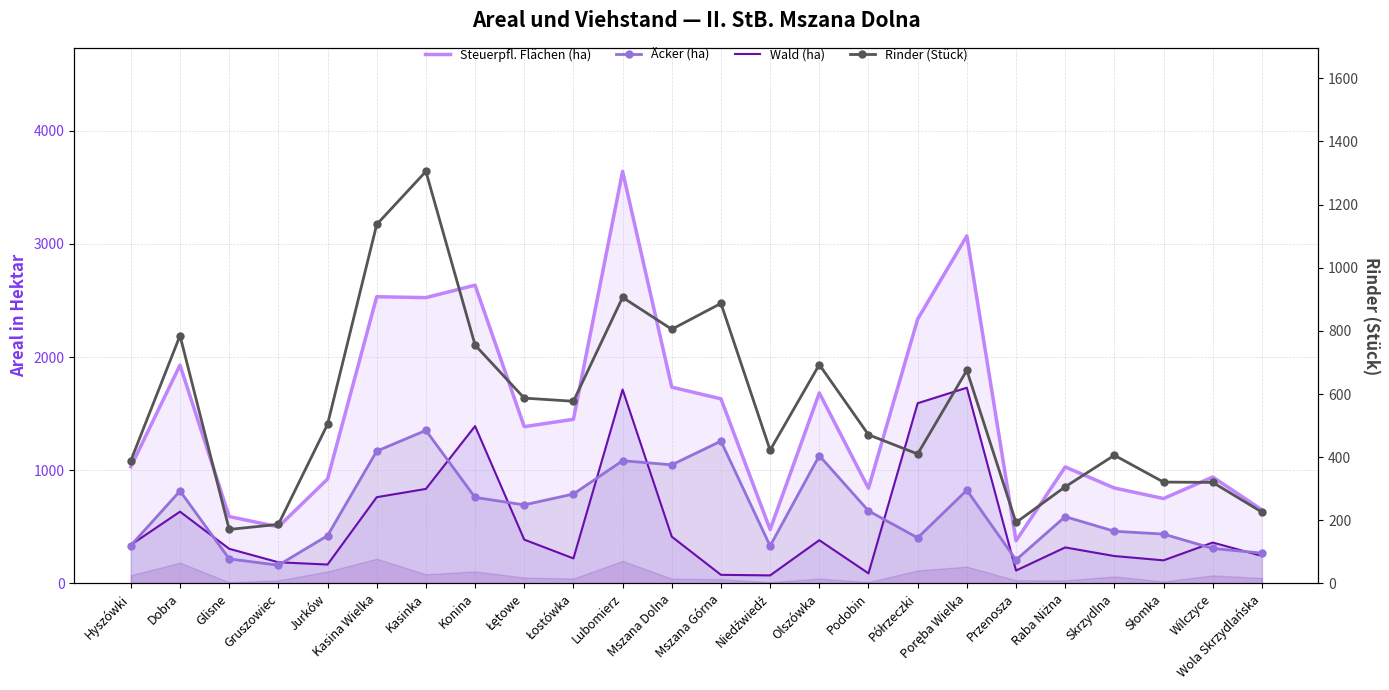

What is the average value of the Rinder (Stück) series?

560